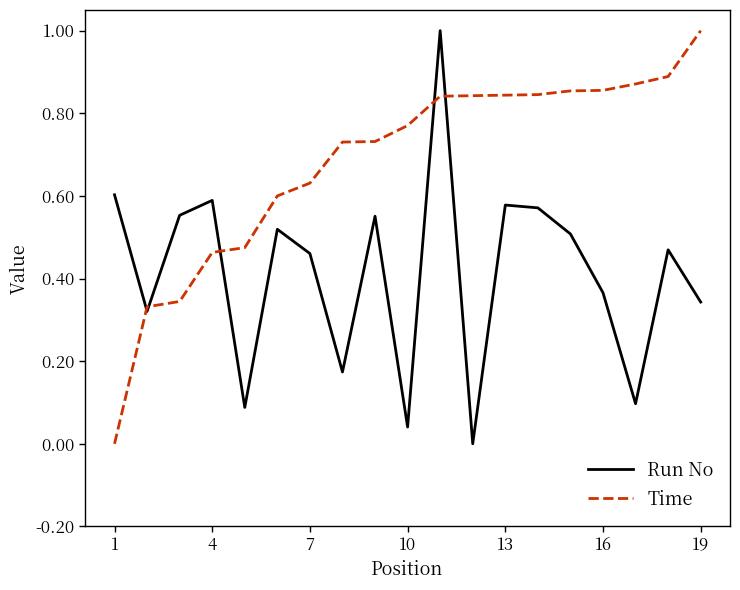

Which series has the largest total across all categories?

Time